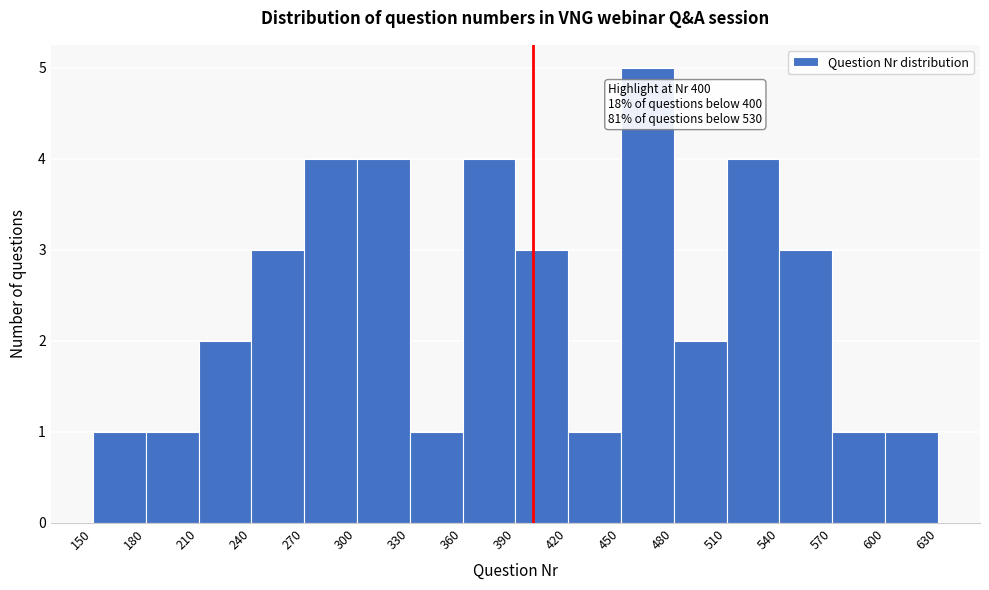

Which range on the x-axis has the tallest bar?

450 to 480